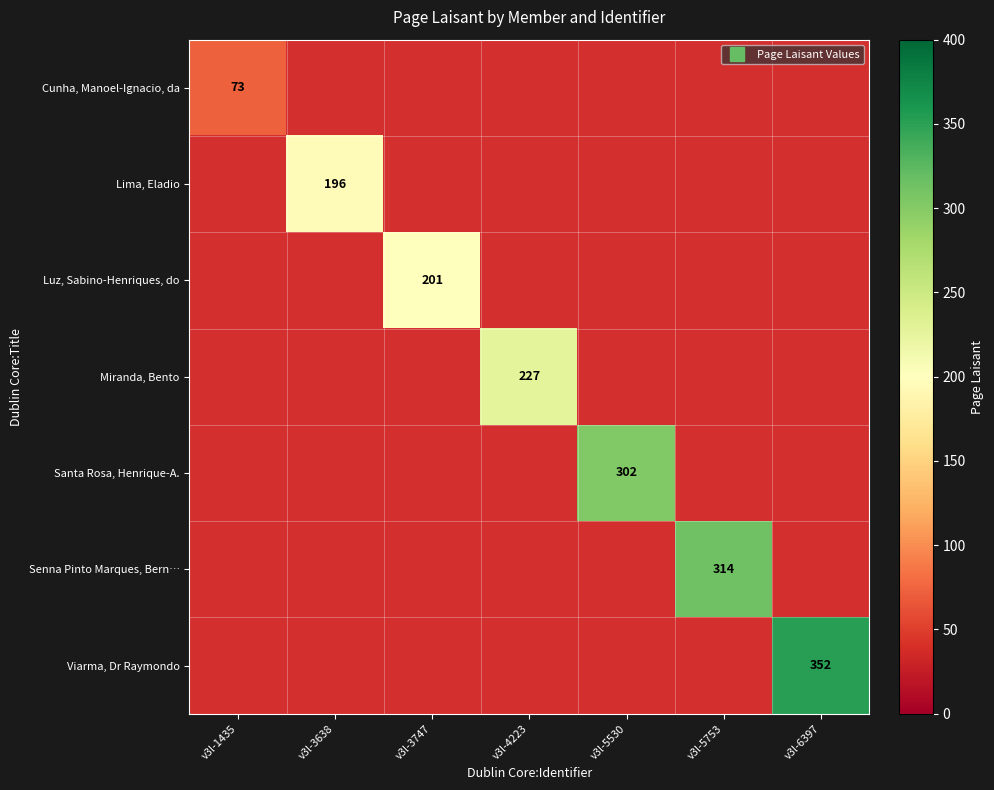

At how many categories does at least one series exceed 227?

3